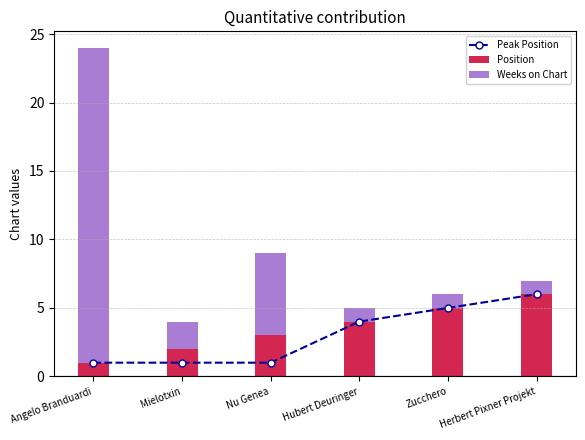

List the series in order of their overall mean, highest first.

Weeks on Chart, Position, Peak Position